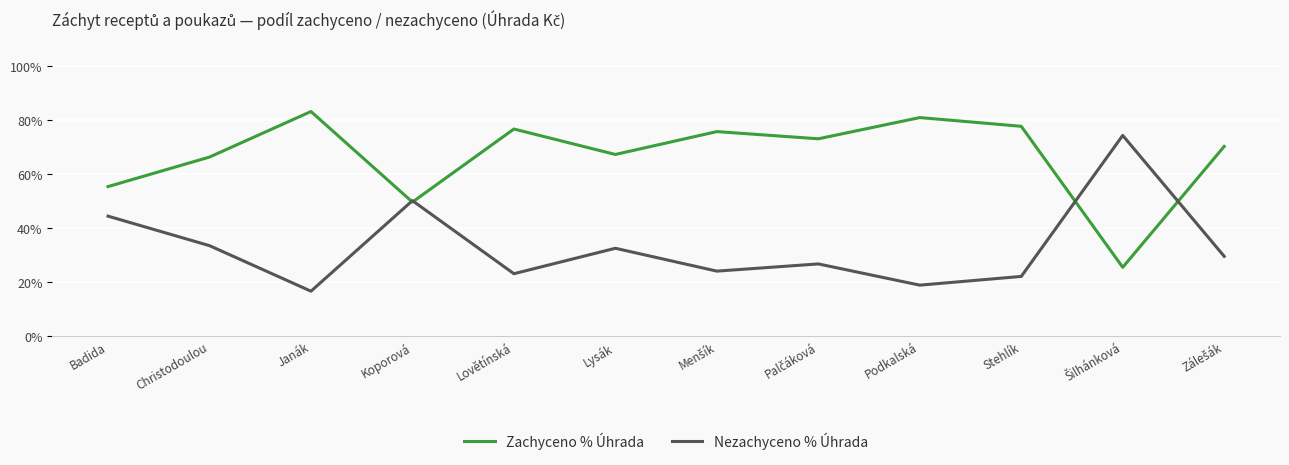

What is the label of the 7th point from the right?

Lysák